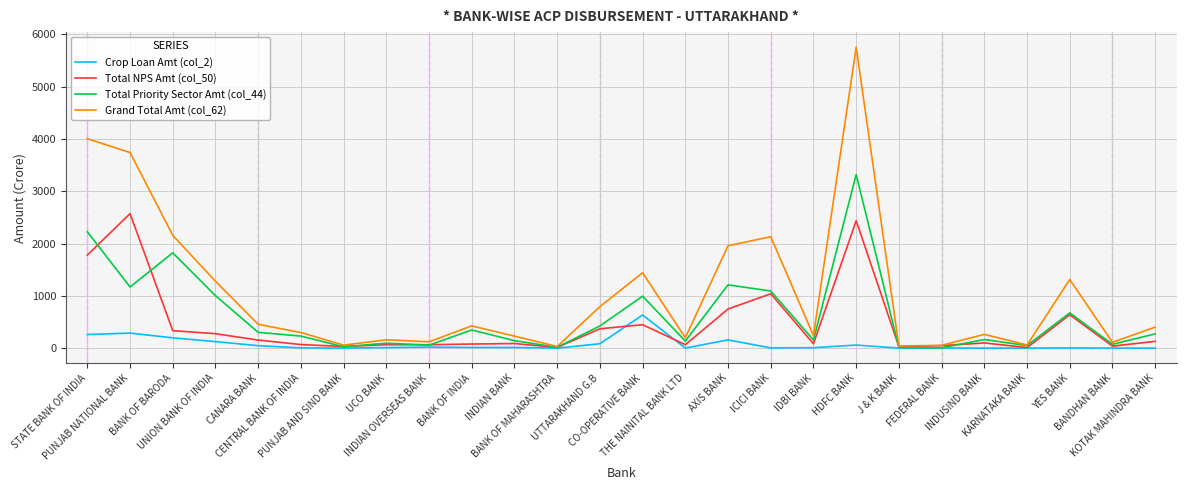

Rank the series by their average value, from highest to lowest.

Grand Total Amt (col_62), Total Priority Sector Amt (col_44), Total NPS Amt (col_50), Crop Loan Amt (col_2)